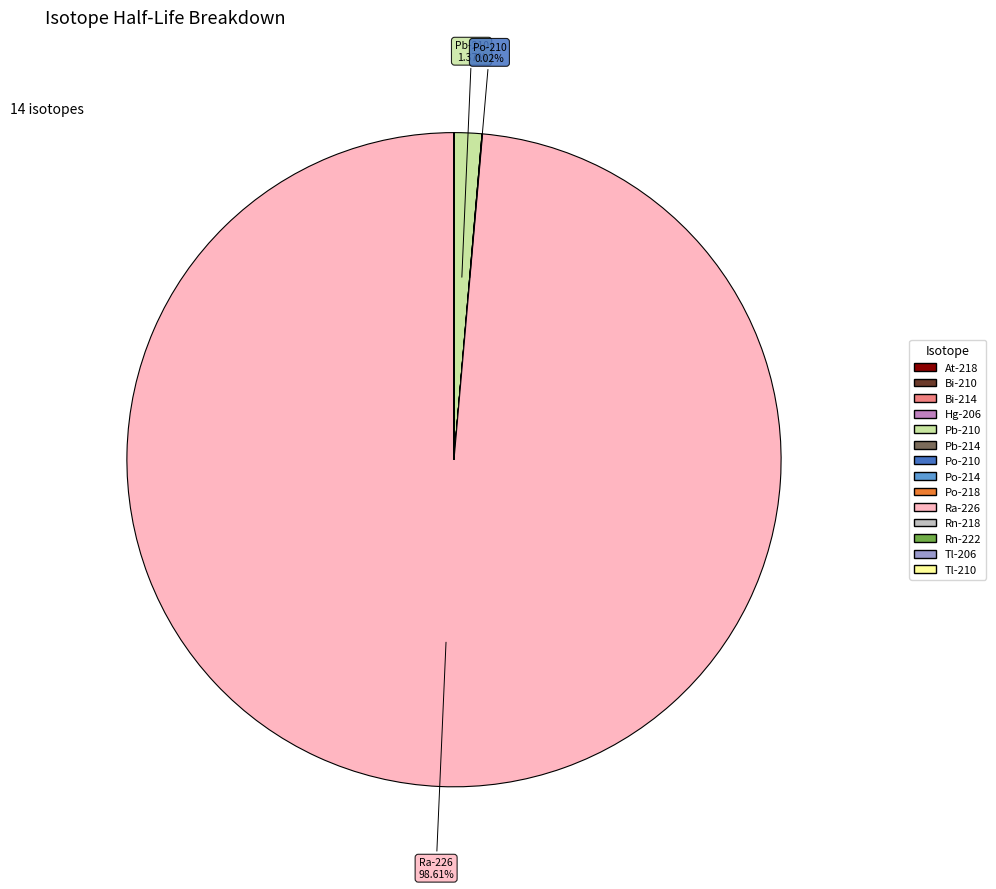

What is the largest slice in the pie chart?

Ra-226